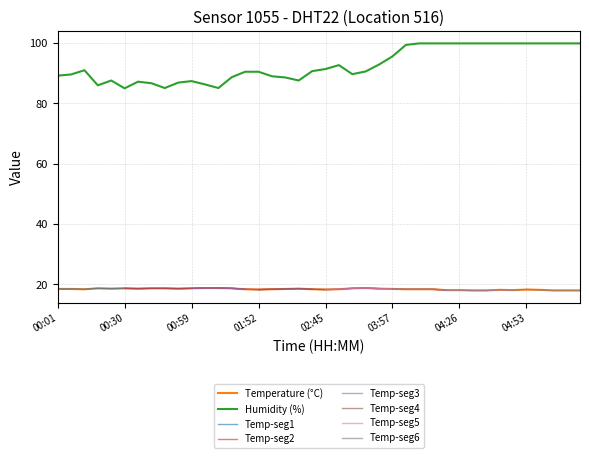

The value of 02:00-04:00 at 8 is 10.0. True or false?

False